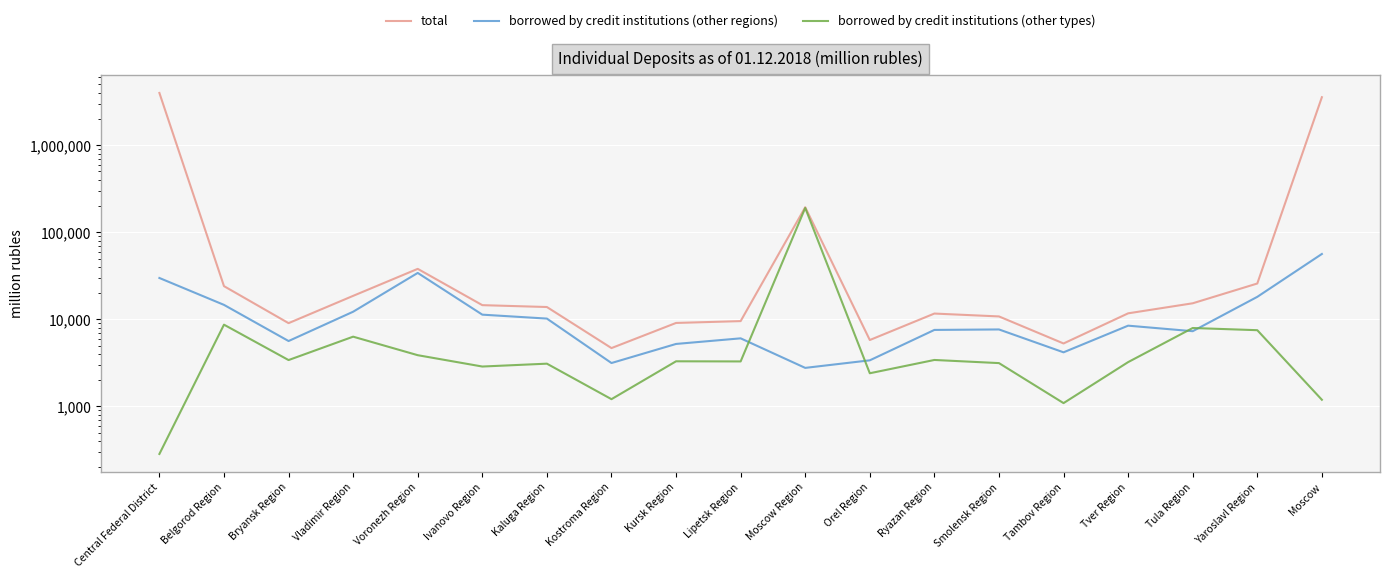

True or false: borrowed by credit institutions (other regions) has more than 2 interior local peaks.

True